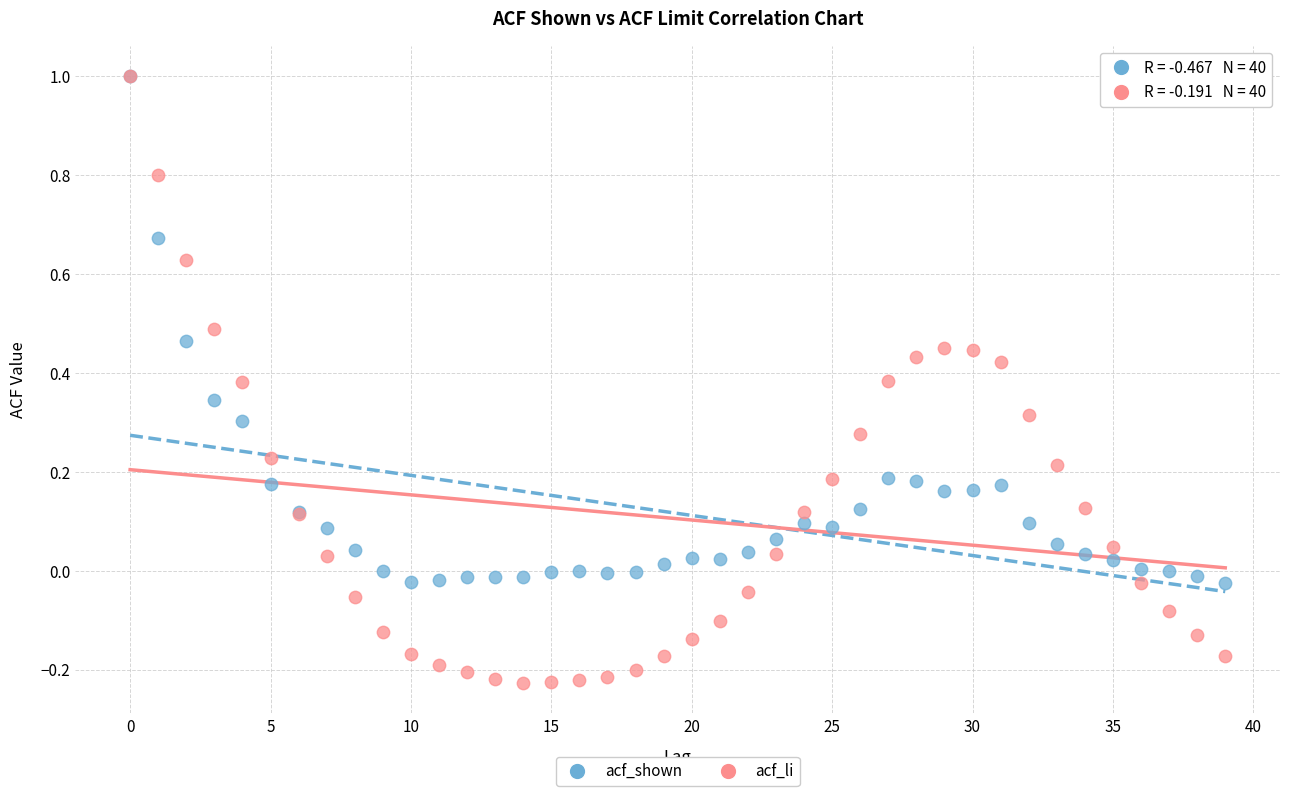

Which series has the widest spread of Y values?

acf_li